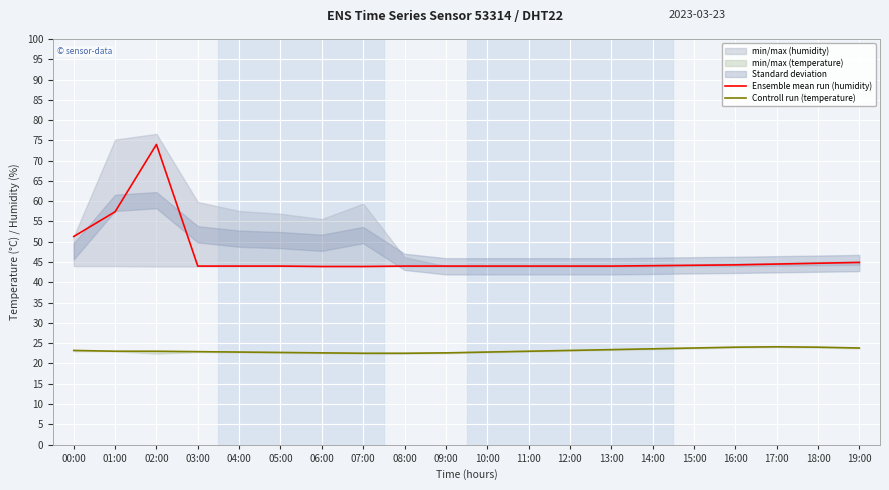

True or false: Controll run (temperature) and Ensemble mean run (humidity) intersect in this chart.

False